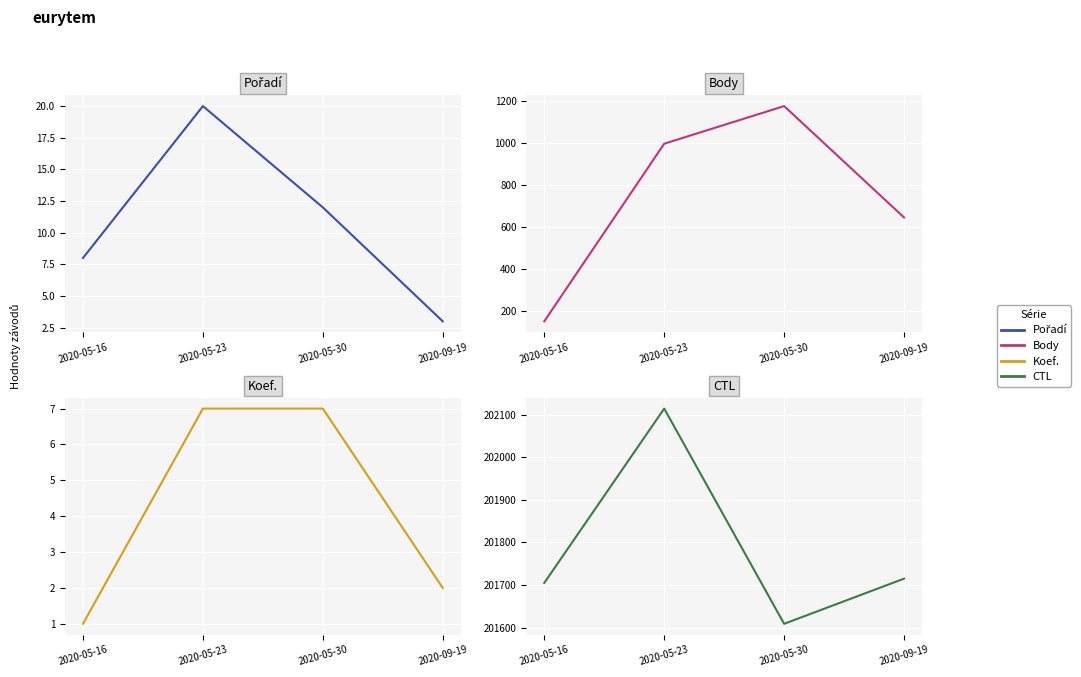

What is the difference between the maximum and minimum values in the Pořadí series?

17